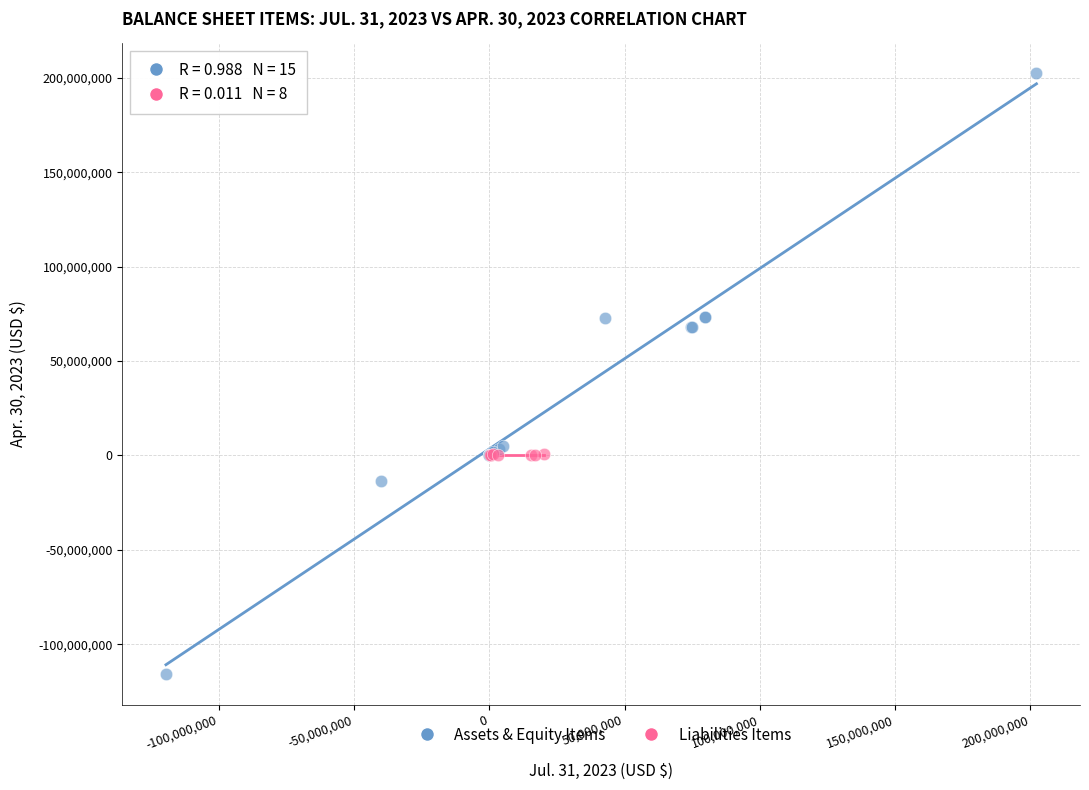

Which series contains the lowest Y value?

Assets & Equity Items